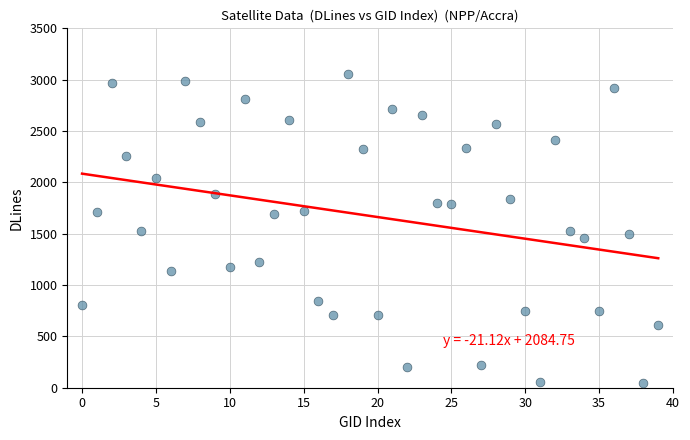

What is the range of Y values (max minus min)?

3007